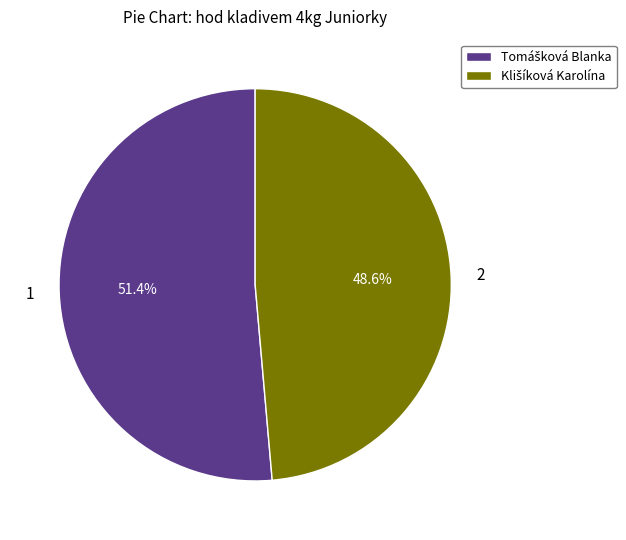

Does any single category account for the majority?

Yes